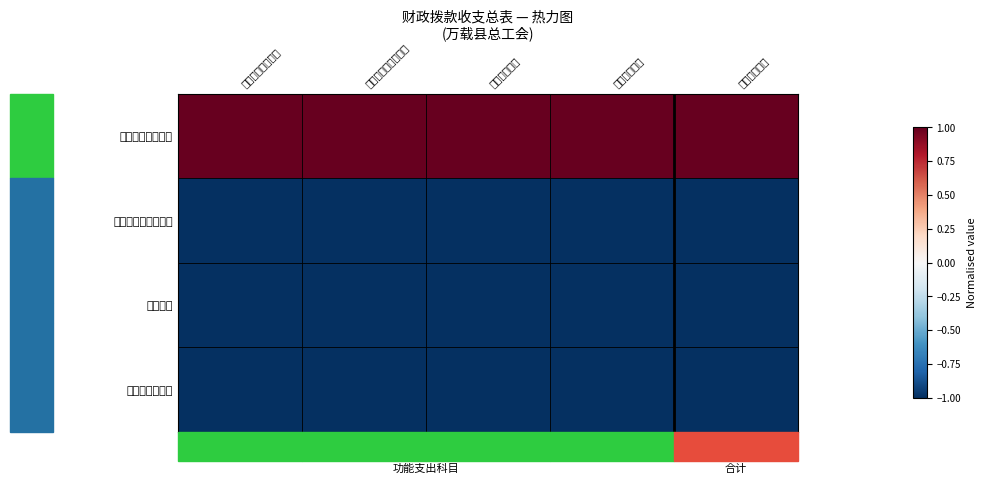

Which series has the largest total across all categories?

一般公共预算支出